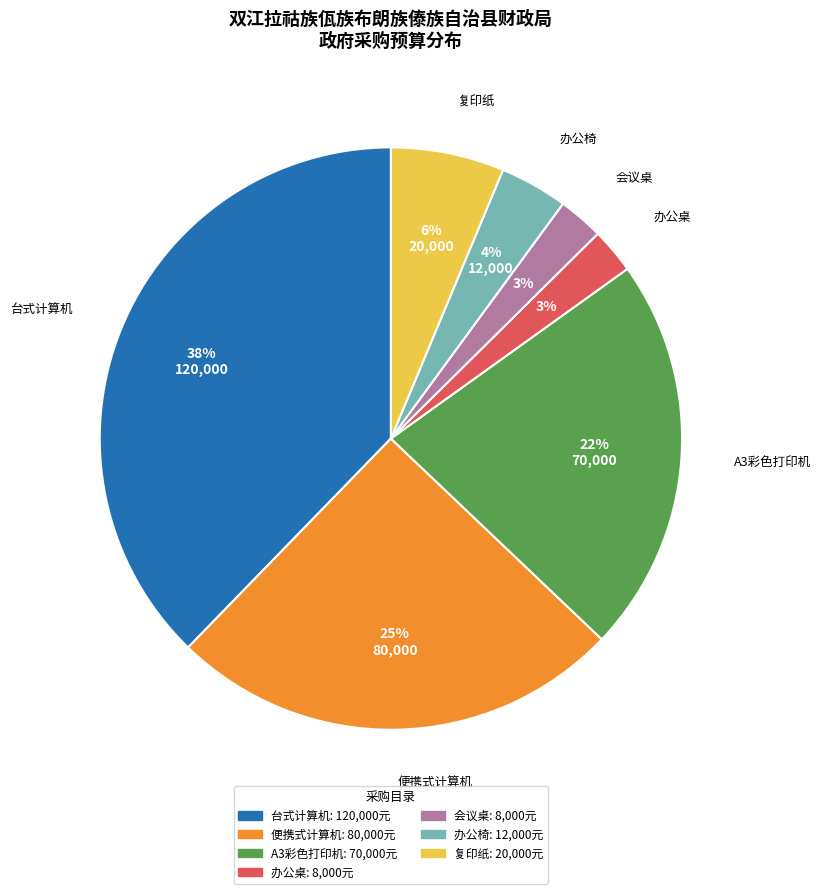

What is the largest slice in the pie chart?

台式计算机